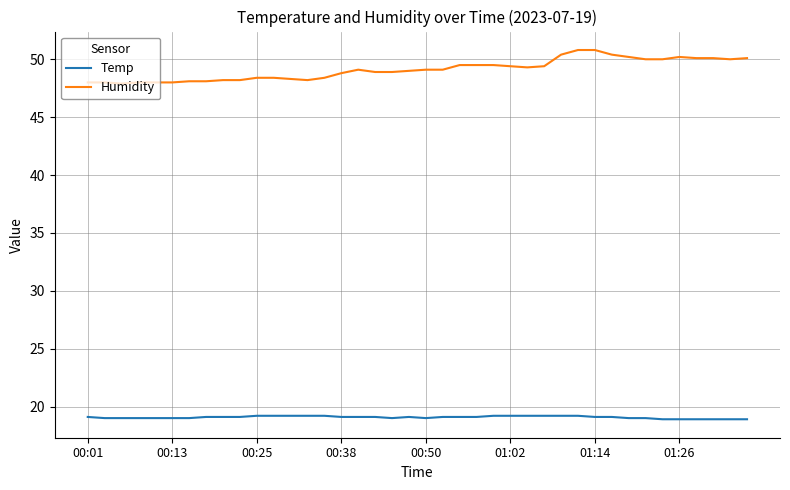

What is the minimum value for Temp?

18.9